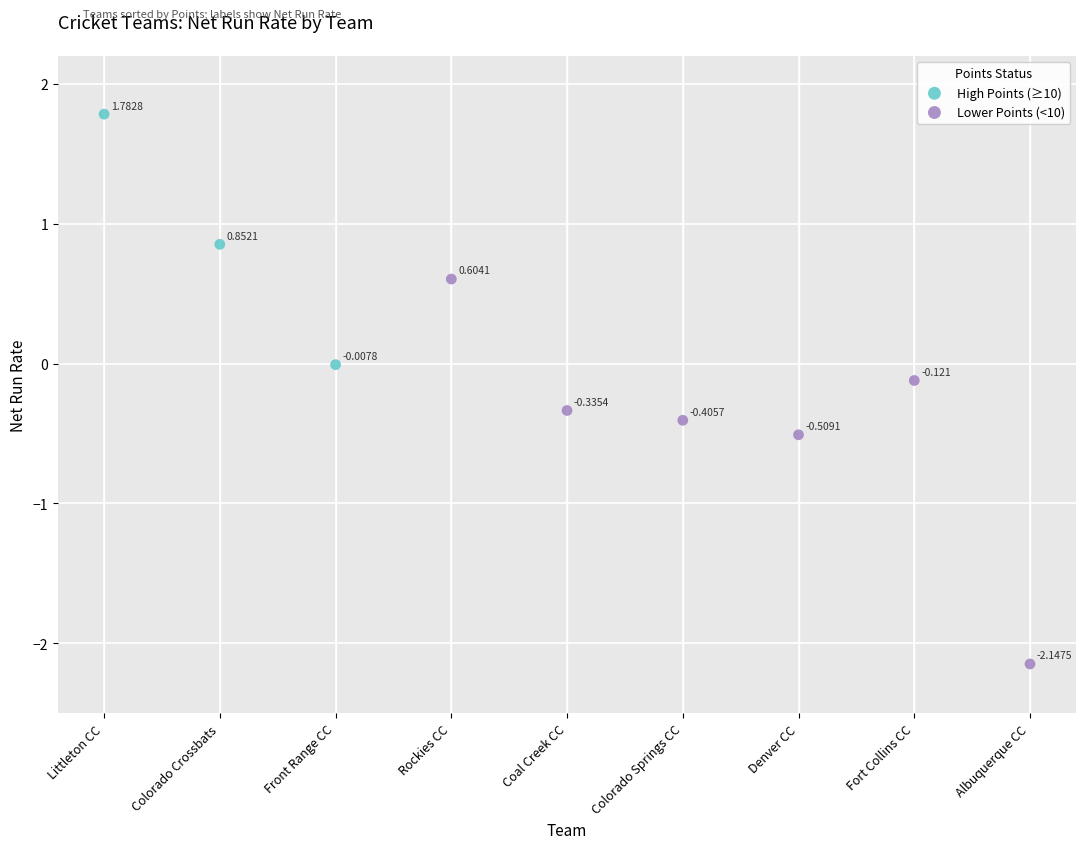

What are all the series names shown in the legend?

High Points (≥10), Lower Points (<10)